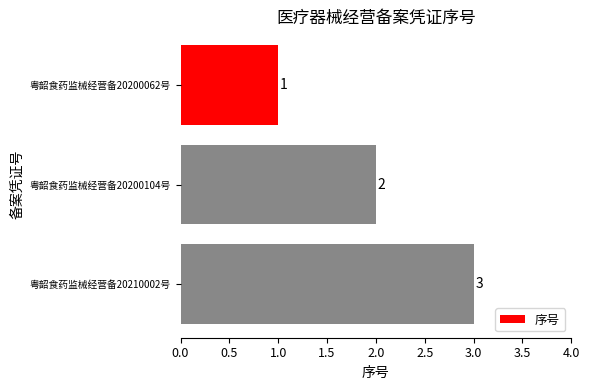

Which has a higher value, 粤韶食药监械经营备20200104号 or 粤韶食药监械经营备20210002号?

粤韶食药监械经营备20210002号